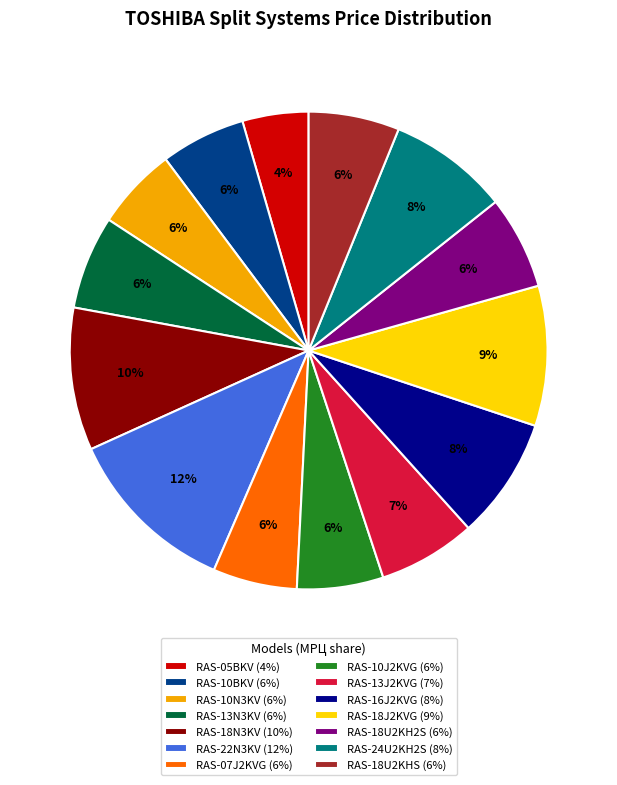

Does RAS-22N3KV represent more than half of the total?

No